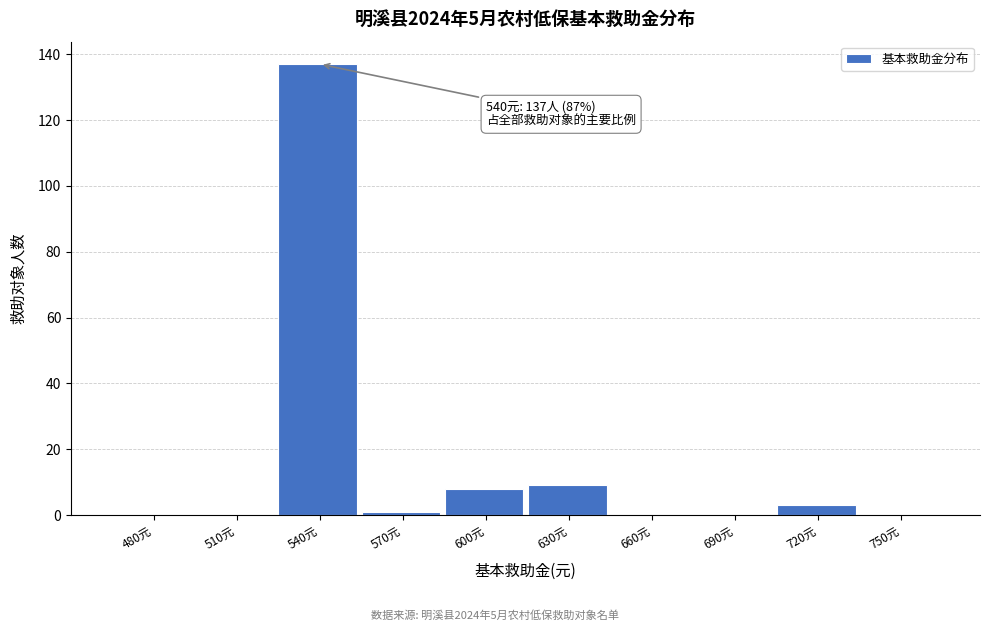

Reading left to right, extract all data points from this chart.

480元=0	510元=0	540元=137	570元=1	600元=8	630元=9	660元=0	690元=0	720元=3	750元=0